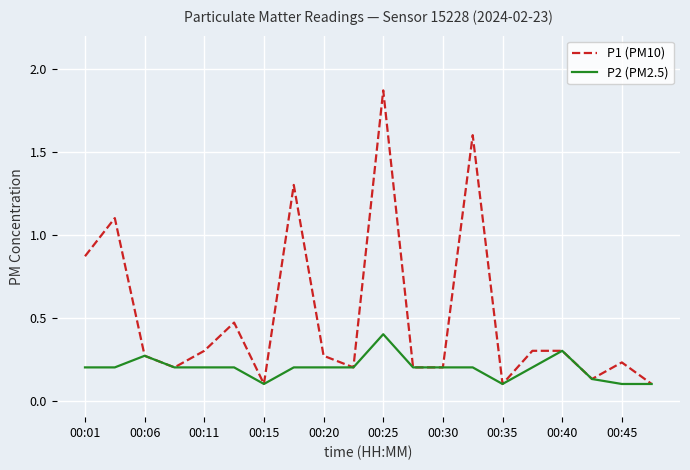

Count the number of categories in the chart.

20